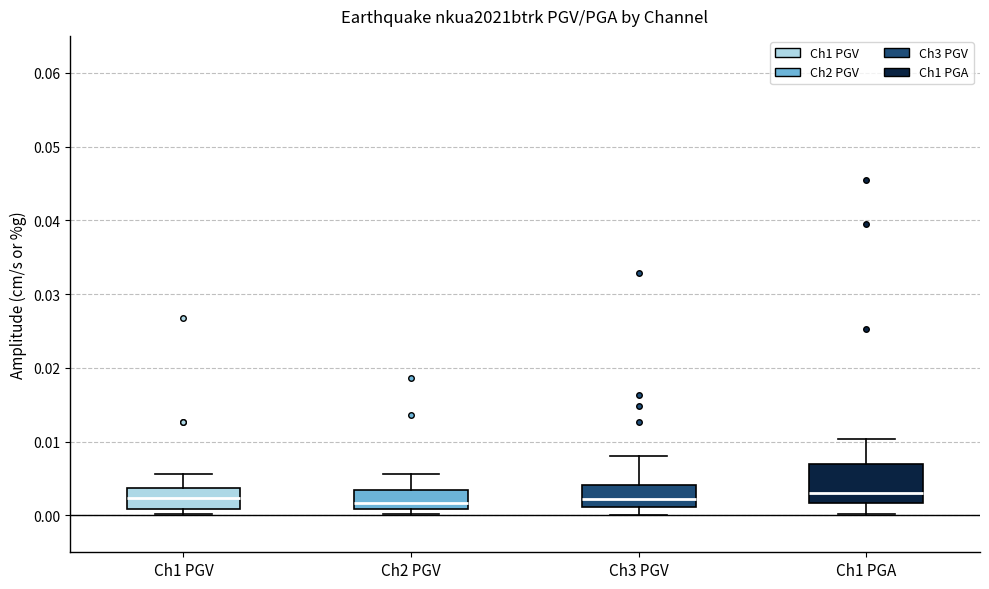

Reading left to right, transcribe this box plot: for each box, give where its median line is, the range the box spans, and where its two whiskers end, as read against the y-axis. The values are not printed on the chart, so give them approximately, as read against the axis.

Ch1 PGV: median 0.002, box 0.001 to 0.004, whiskers 0.000 to 0.006
Ch2 PGV: median 0.002, box 0.001 to 0.003, whiskers 0.000 to 0.006
Ch3 PGV: median 0.002, box 0.001 to 0.004, whiskers 0.000 to 0.008
Ch1 PGA: median 0.003, box 0.002 to 0.007, whiskers 0.000 to 0.010